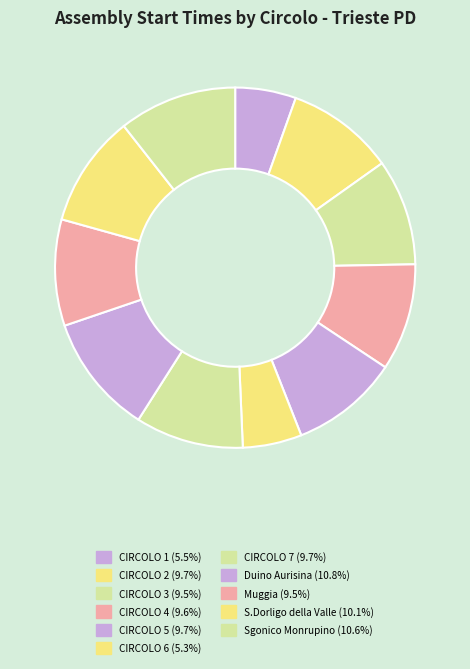

The Sgonico Monrupino slice represents 18% of the pie. True or false?

False